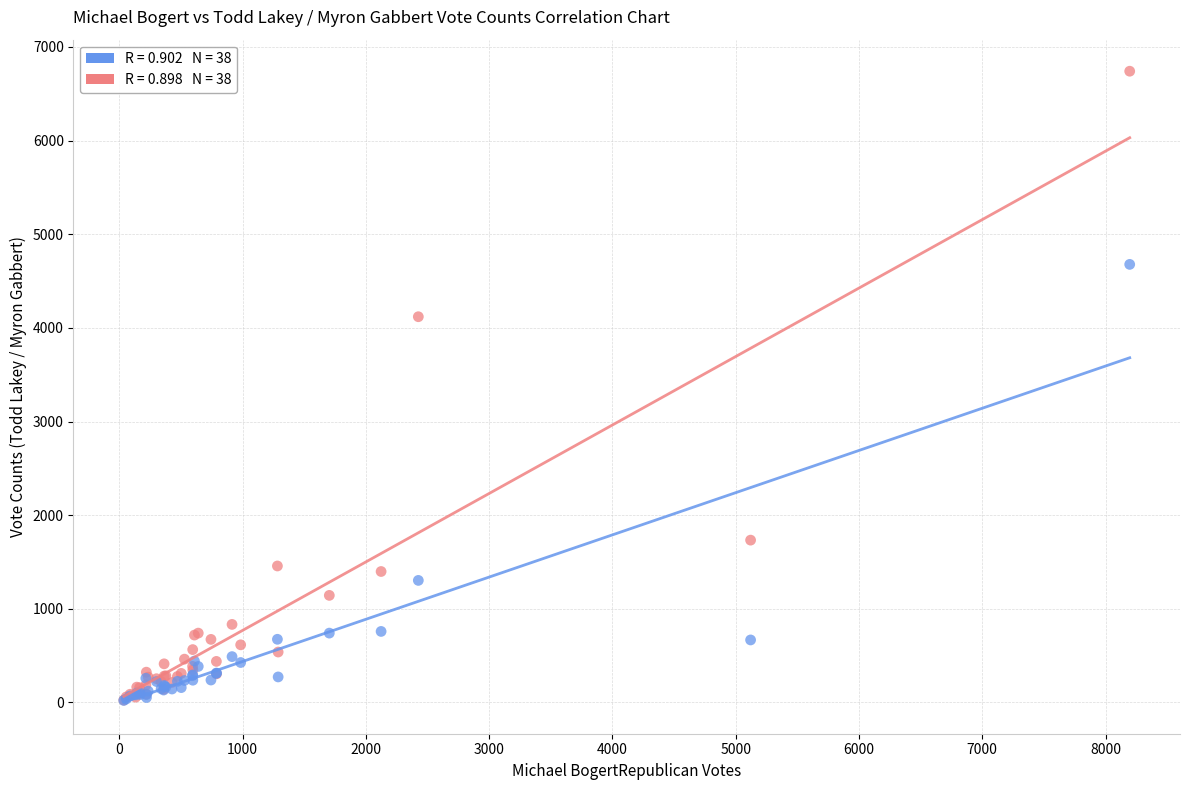

Across all series, what Y value is closest to 3381?

4119